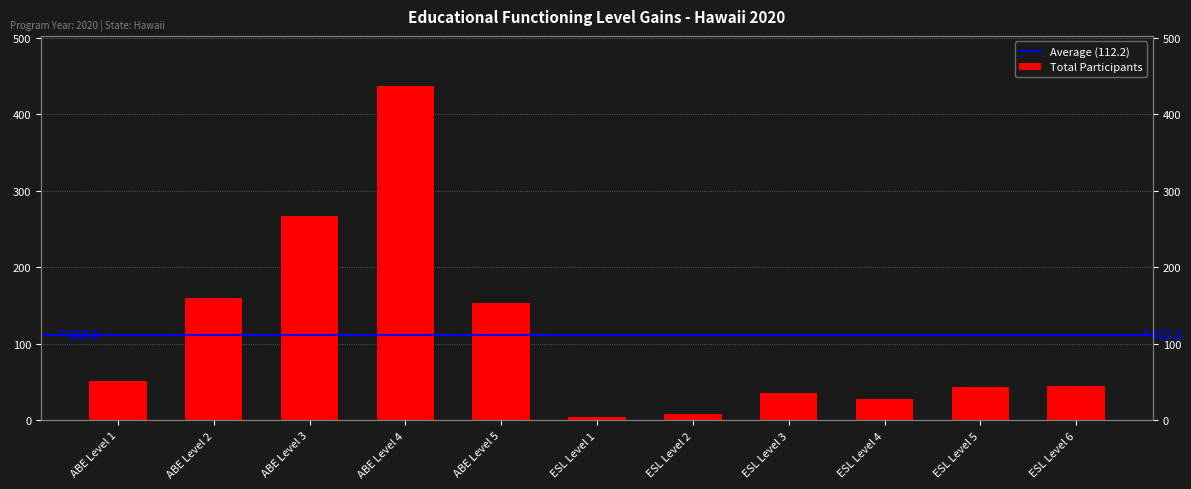

Rank the categories by value from highest to lowest.

ABE Level 4, ABE Level 3, ABE Level 2, ABE Level 5, ABE Level 1, ESL Level 6, ESL Level 5, ESL Level 3, ESL Level 4, ESL Level 2, ESL Level 1